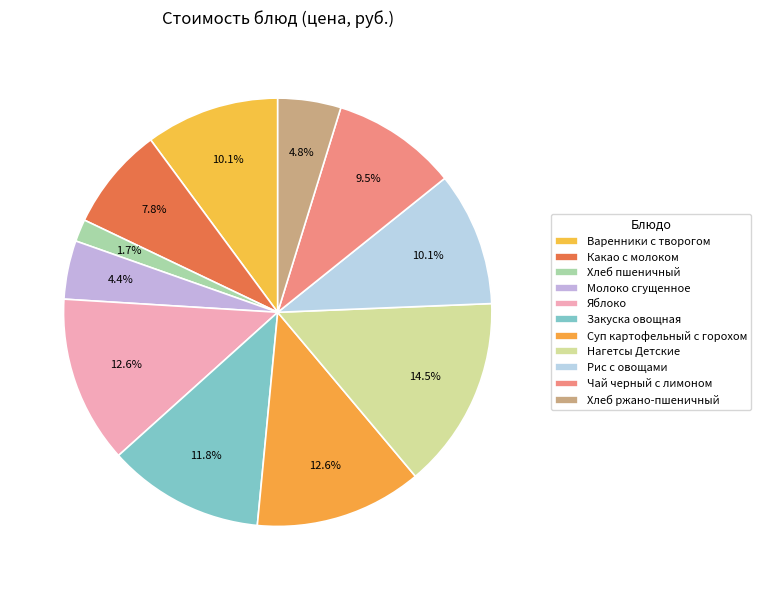

To the nearest percent, what percentage of the pie is Какао с молоком?

8%